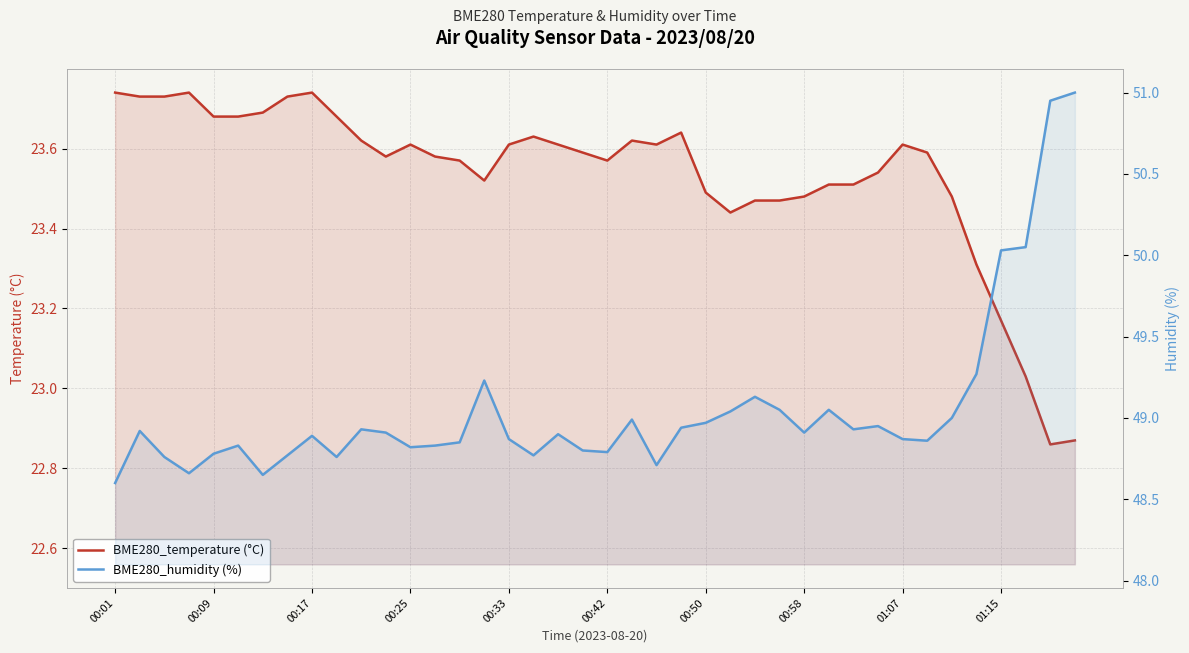

In BME280_humidity (%), how many points are higher than both neighbors (excluding endpoints)?

10